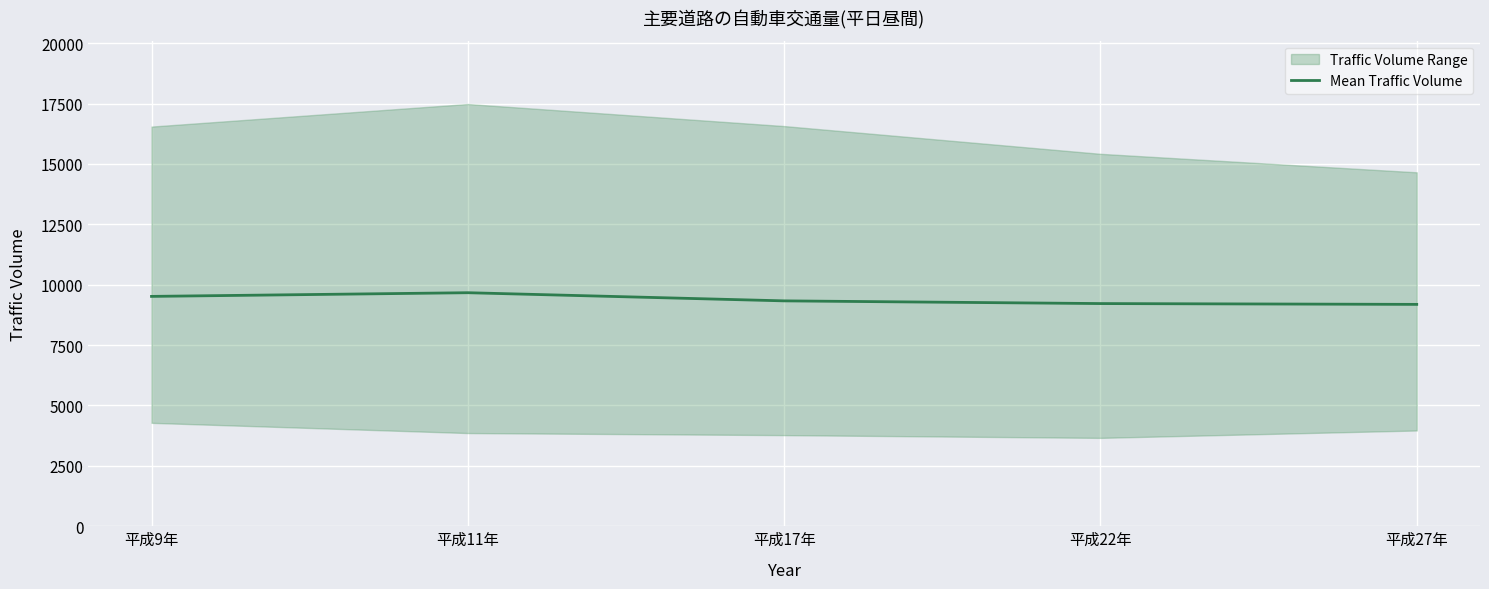

True or false: there are more than 1 points higher than both neighbors.

False